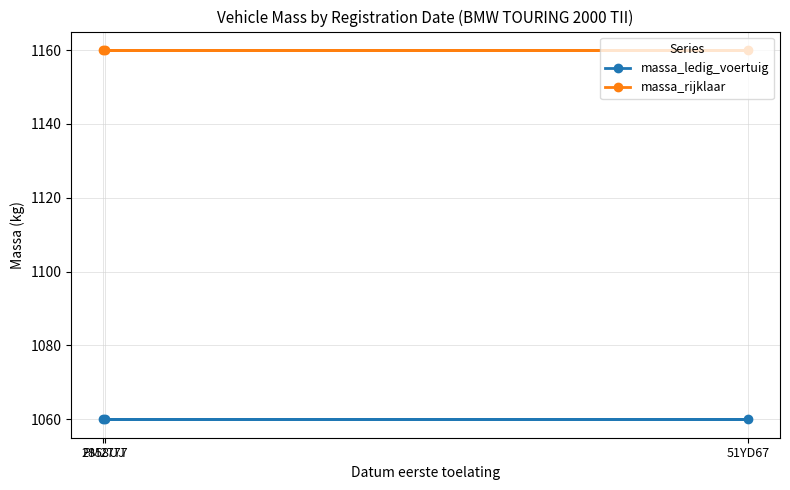

Reading right to left, what are all the values shown in this chart?

massa_ledig_voertuig: 51YD67=1060	PM2777=1060	2858UJ=1060
massa_rijklaar: 51YD67=1160	PM2777=1160	2858UJ=1160